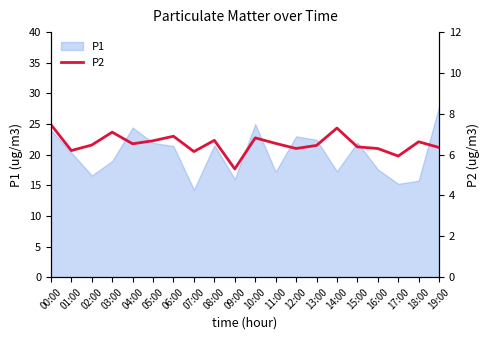

Is it true that P1 equals 27.9 at 19:00?

True